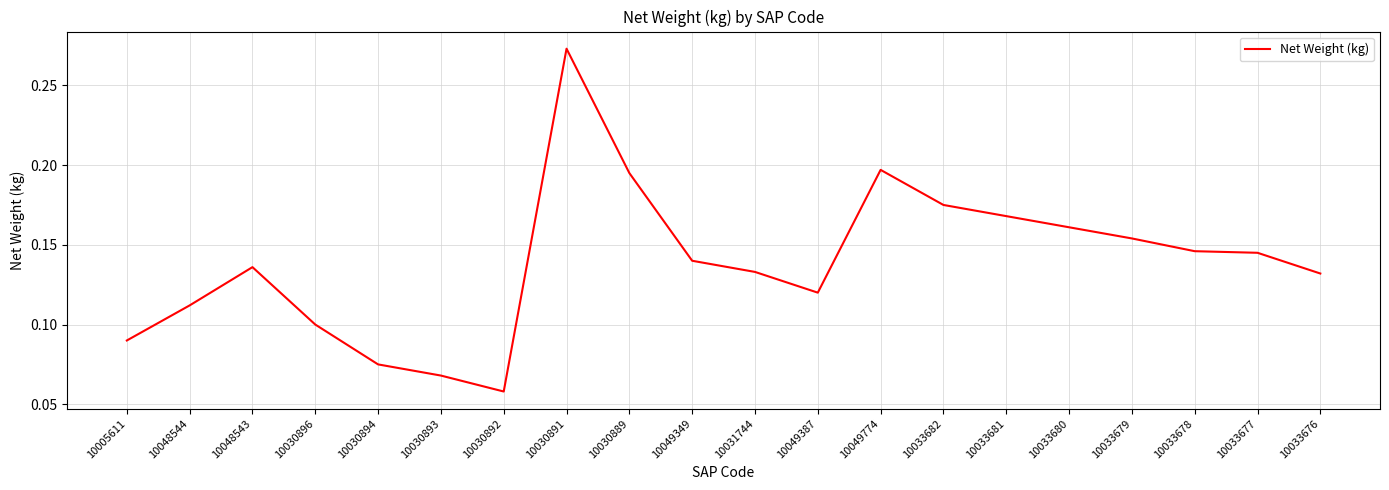

What is the sum of all values?

2.8